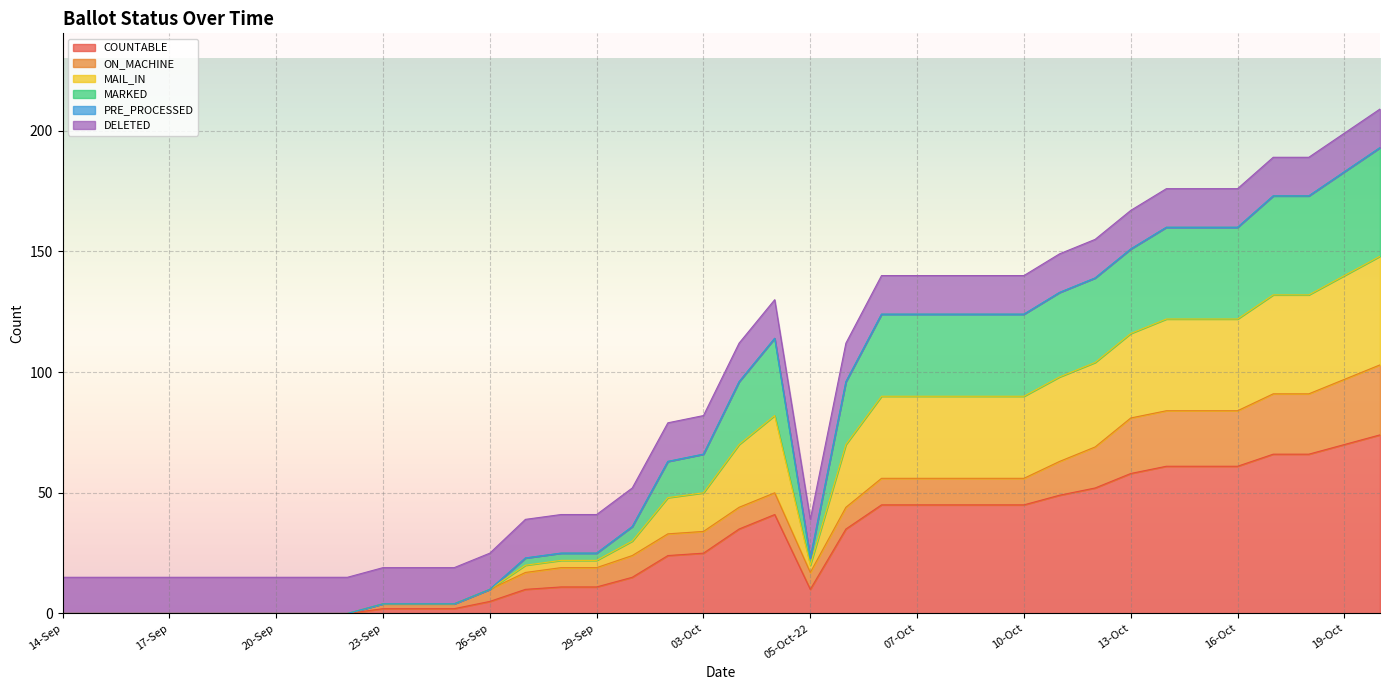

True or false: MARKED and MAIL_IN cross at least once.

False